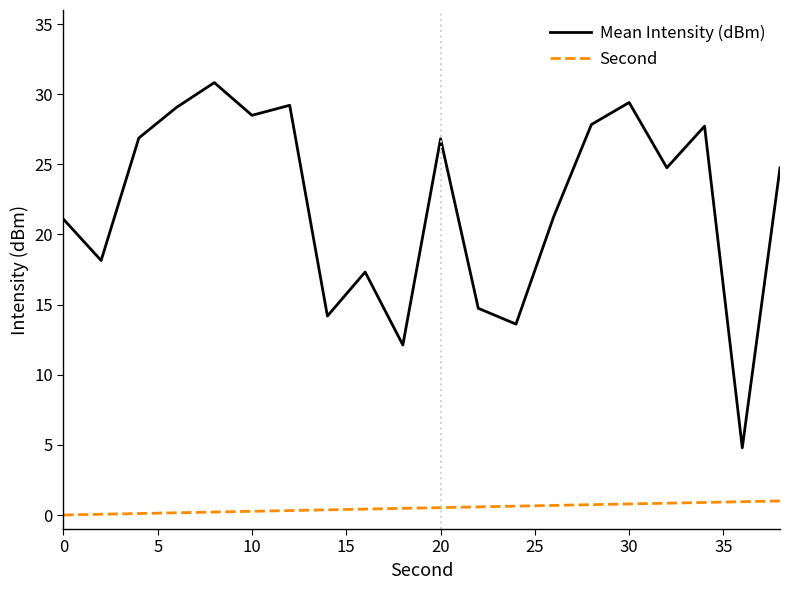

What is the difference between the maximum and minimum values in the Mean Intensity (dBm) series?

26.0